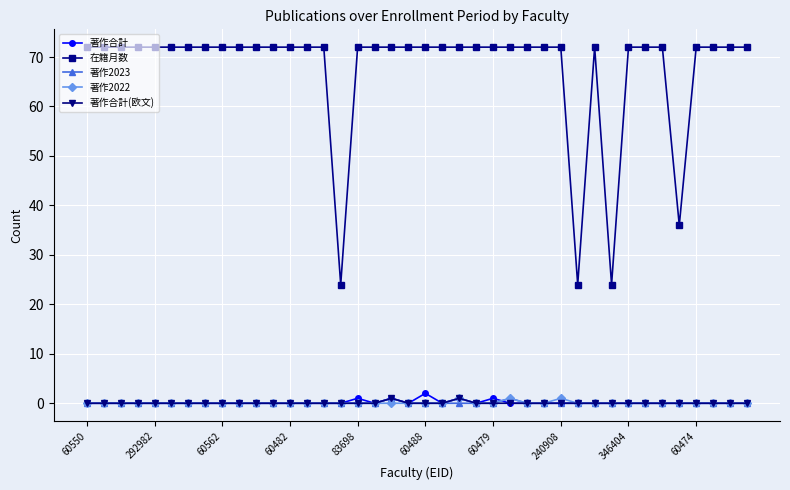

Which series has the widest spread of values?

在籍月数